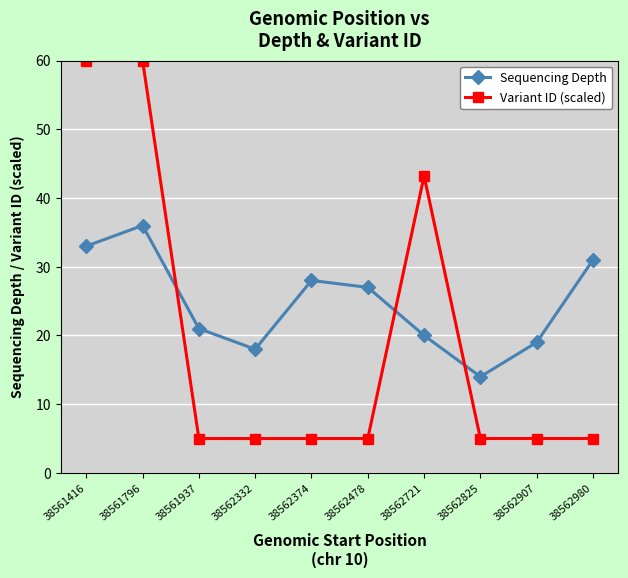

Reading left to right, list all the values displayed in this chart.

Sequencing Depth: 33.0	36.0	21.0	18.0	28.0	27.0	20.0	14.0	19.0	31.0
Variant ID (scaled): 60.0	60.0	5.0	5.0	5.0	5.0	43.2	5.0	5.0	5.0